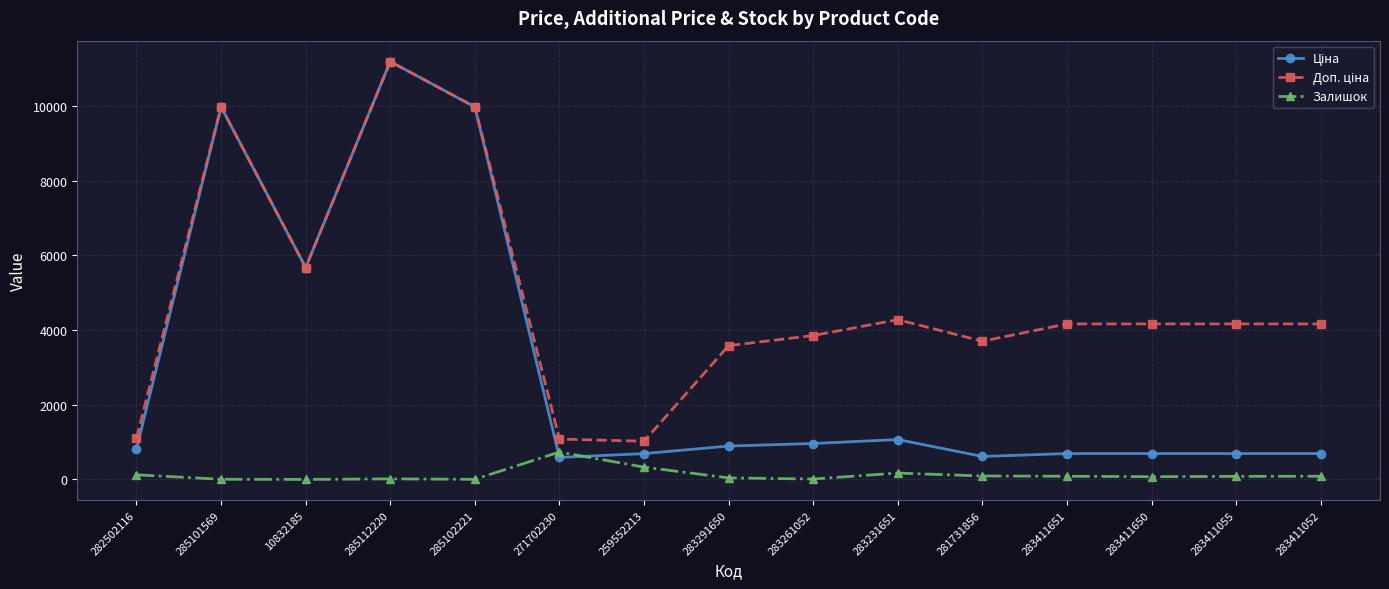

Is it true that Залишок equals 7.0 at 285101569?

True